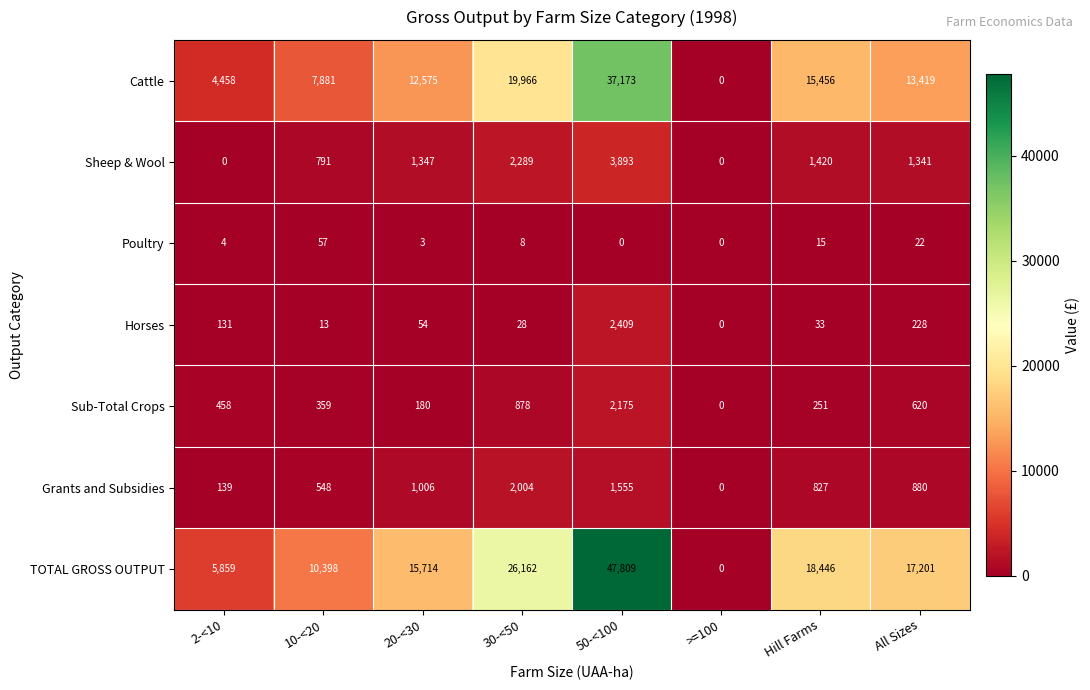

Which series has the widest spread of values?

TOTAL GROSS OUTPUT